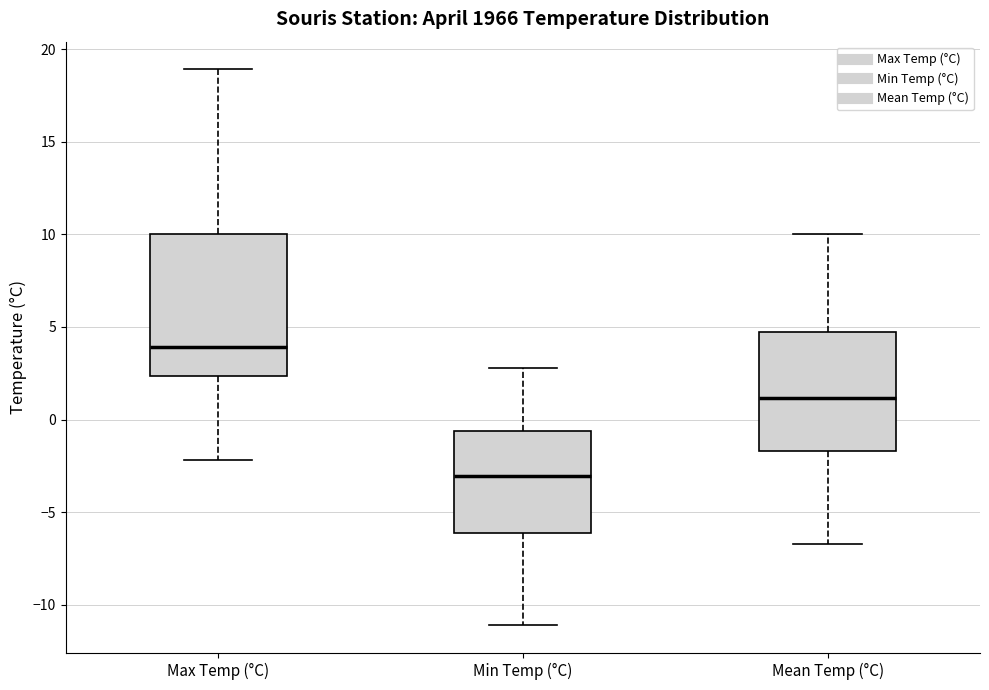

Reading left to right, transcribe this box plot: for each box, give where its median line is, the range the box spans, and where its two whiskers end, as read against the y-axis. The values are not printed on the chart, so give them approximately, as read against the axis.

Max Temp (°C): median 4.0, box 2.5 to 10.0, whiskers -2.0 to 19.0
Min Temp (°C): median -3.0, box -6.0 to -0.5, whiskers -11.0 to 3.0
Mean Temp (°C): median 1.0, box -1.5 to 4.5, whiskers -6.5 to 10.0